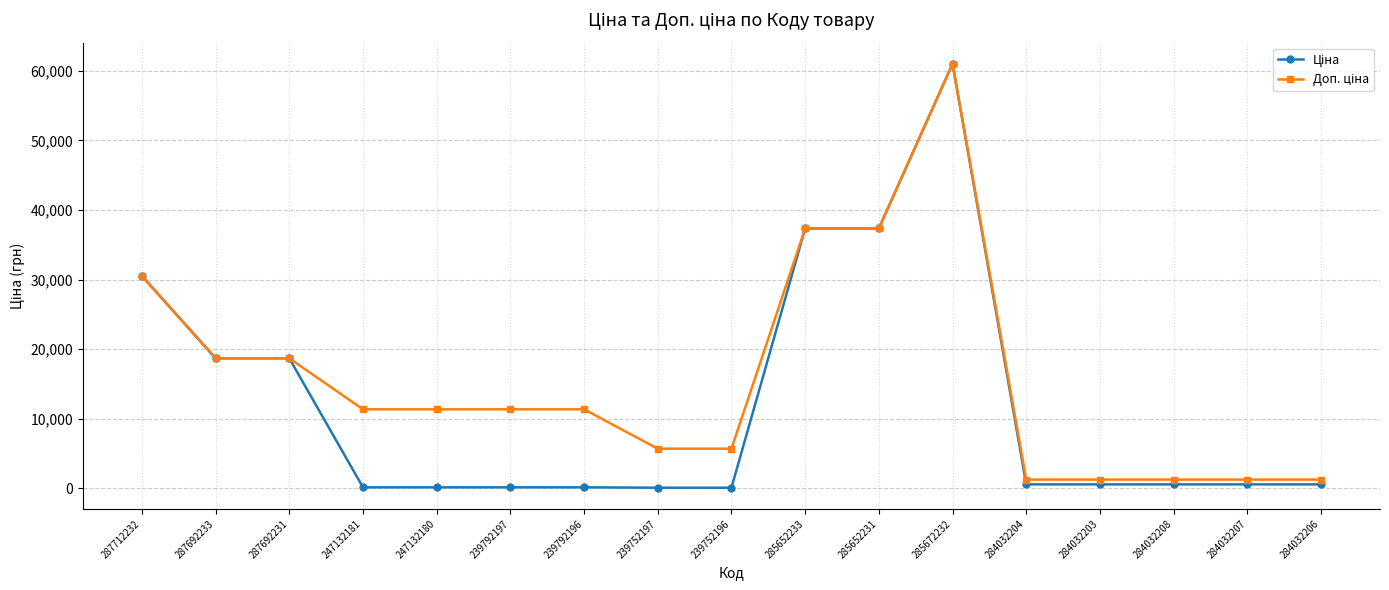

Which category has the highest value across all series?

285672232